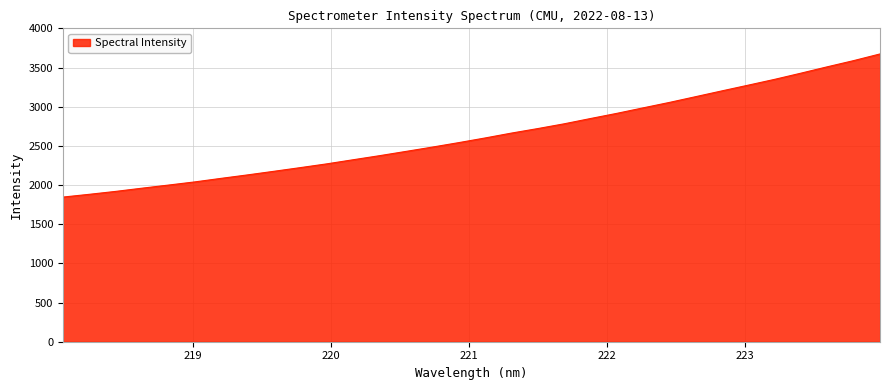

What is the difference between the maximum and minimum values?

1826.9